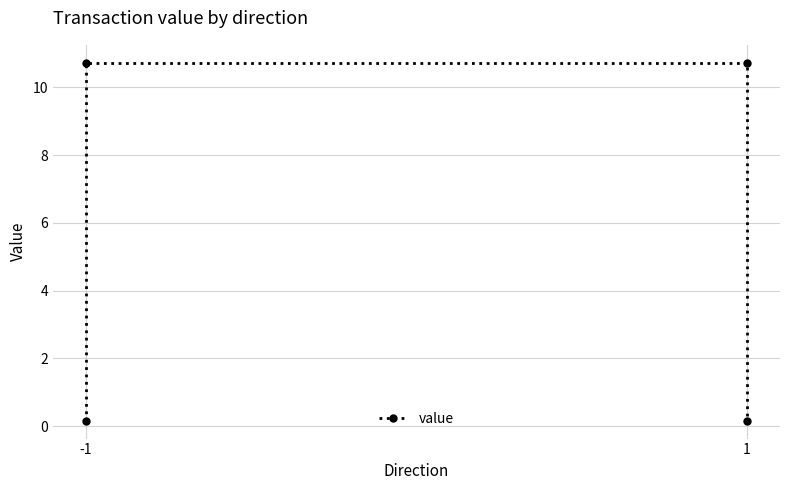

Read the value at -1.

10.7